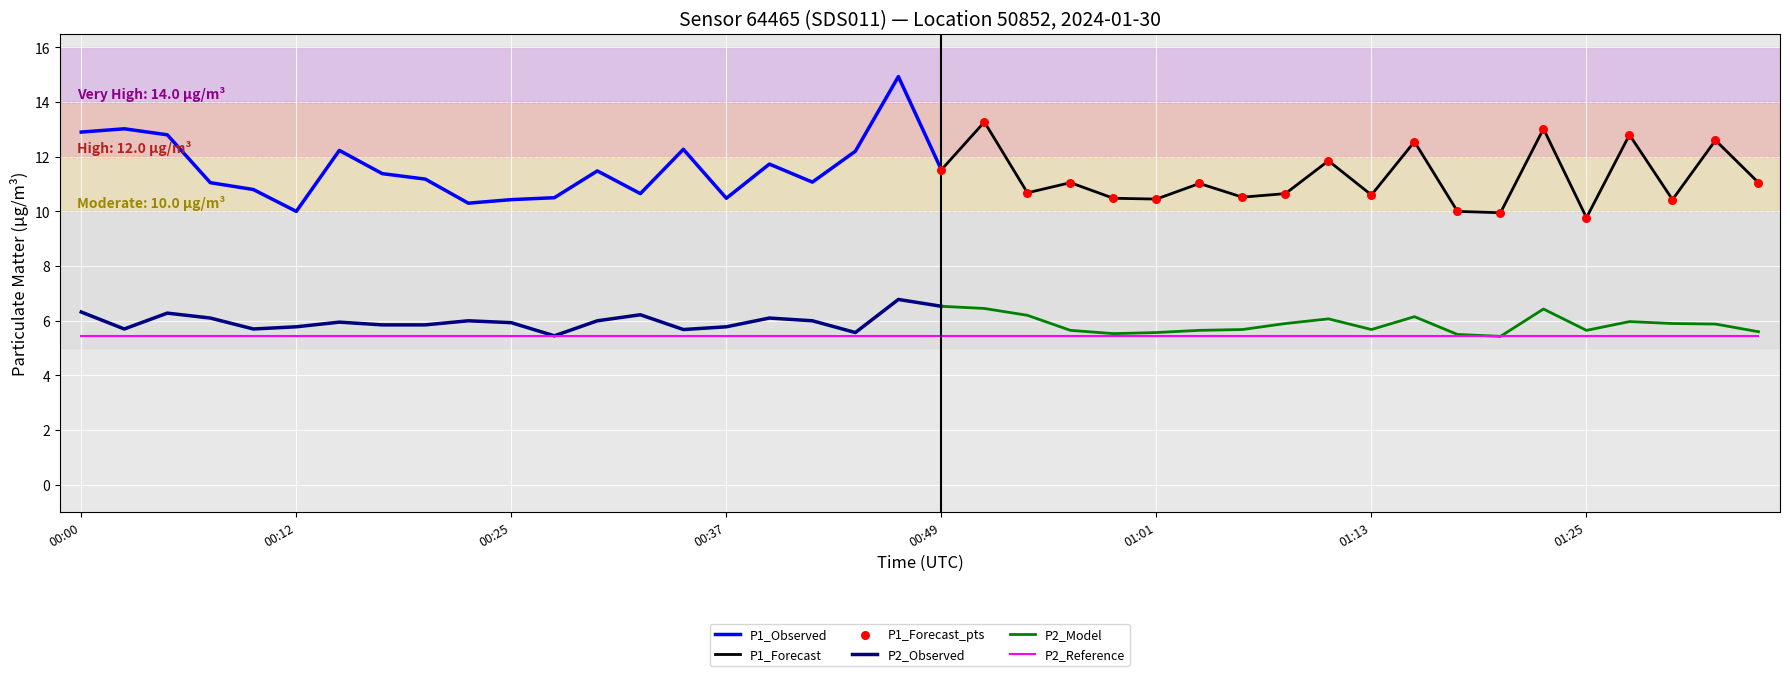

True or false: P2_Observed has a value of 3.4 at 00:37.

False